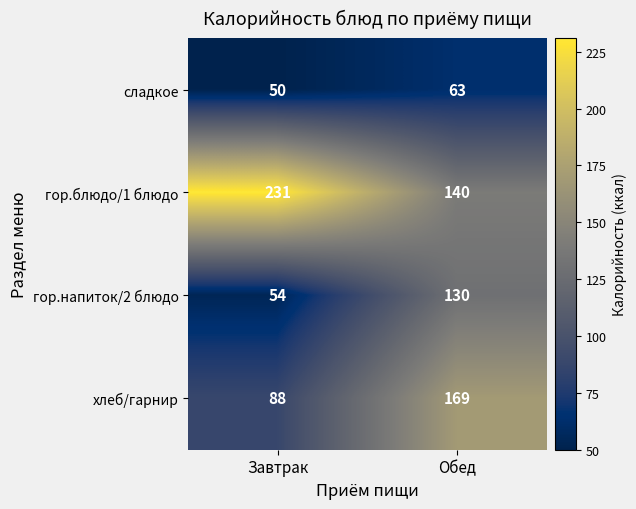

What is the sum of the гор.блюдо/1 блюдо values at Завтрак and Обед?

371